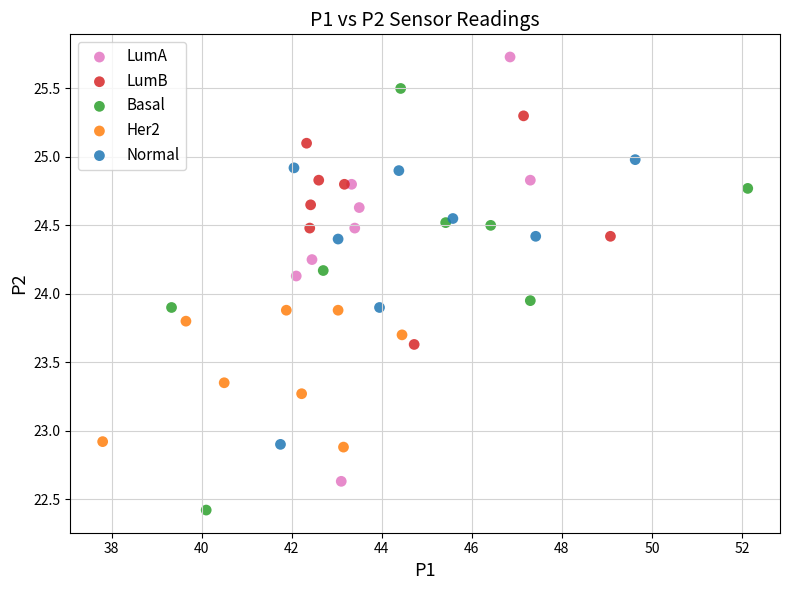

Which series reaches the maximum Y coordinate?

LumA